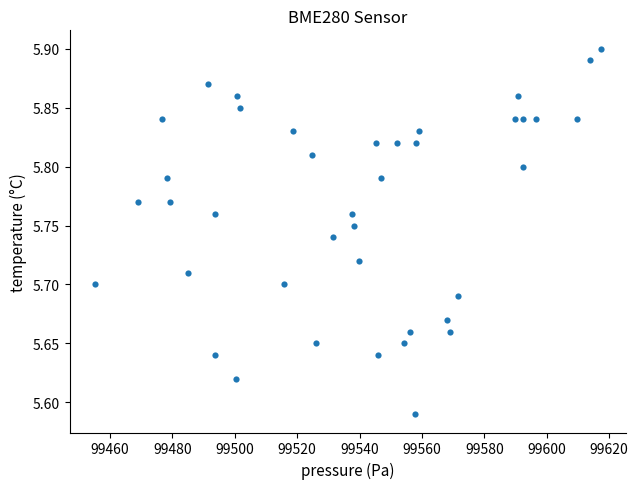

What is the range of Y values (max minus min)?

0.3